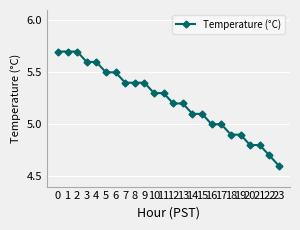

How many series are shown in this chart?

1